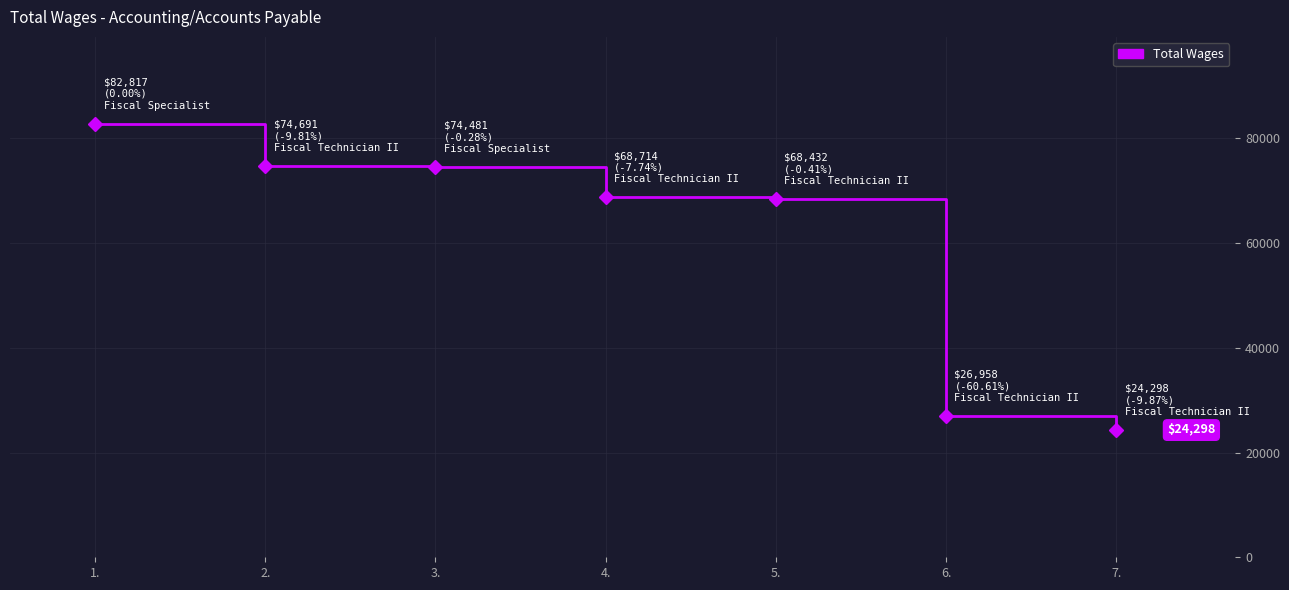

The chart shows a value of 82817 at 1.. True or false?

True